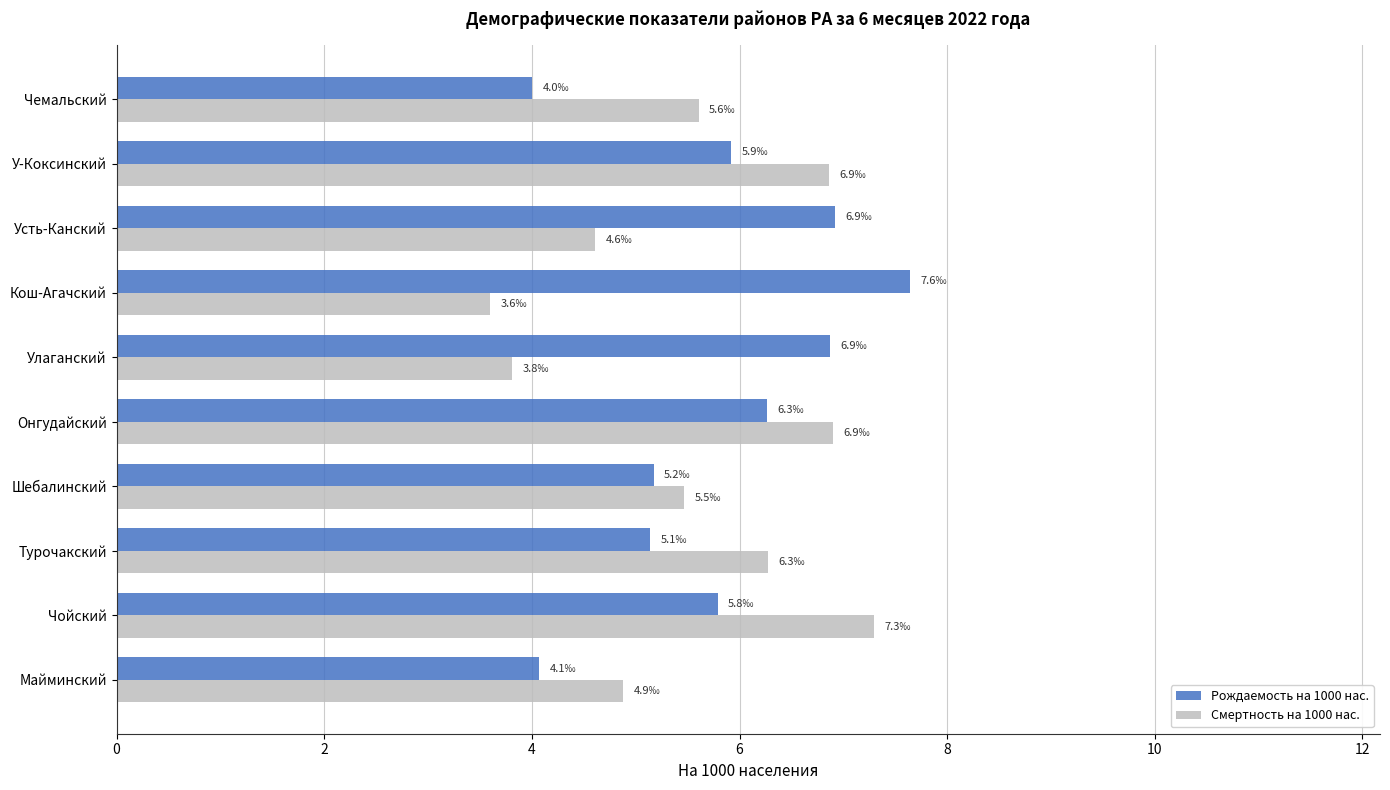

True or false: Смертность на 1000 нас. has a value of 7.3 at Чойский.

True